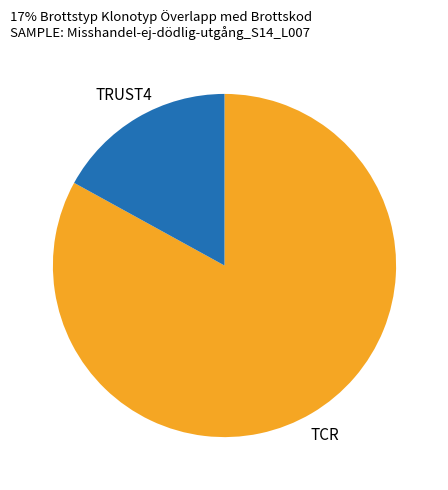

Is there a majority slice in this chart?

Yes